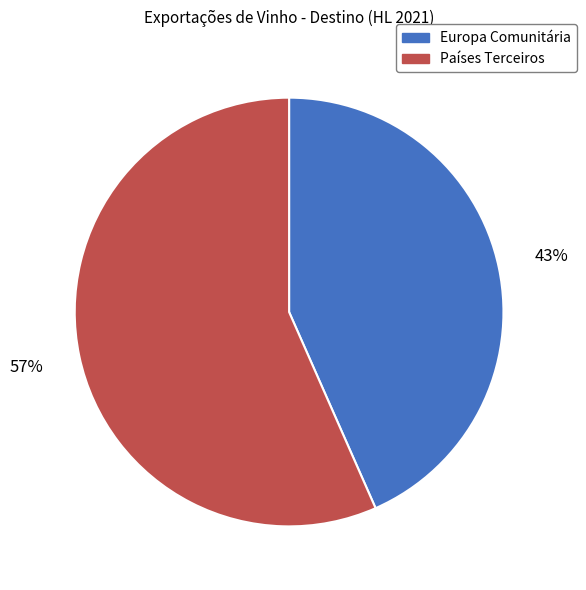

To the nearest percent, what is the combined percentage of Europa Comunitária and Países Terceiros?

100%